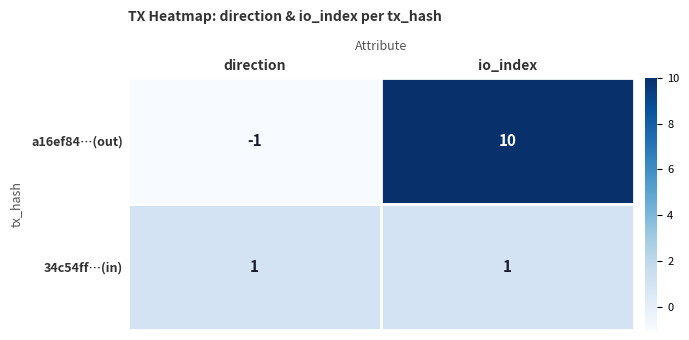

Reading right to left, transcribe all the data shown in this chart.

a16ef84…(out): 10	-1
34c54ff…(in): 1	1